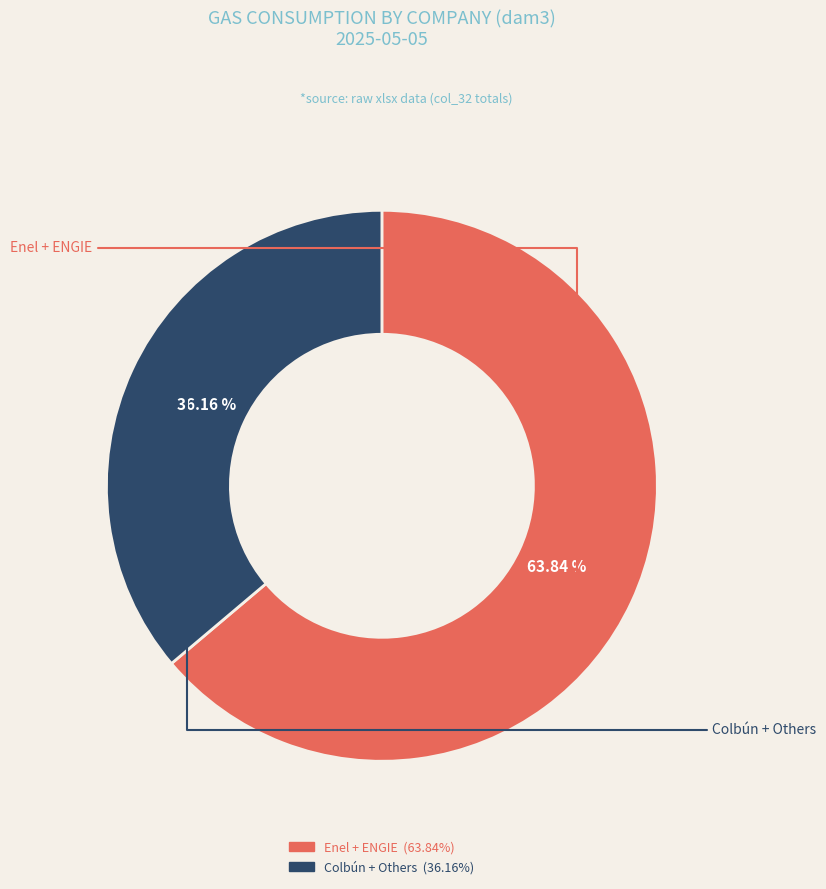

Does any single category account for the majority?

Yes